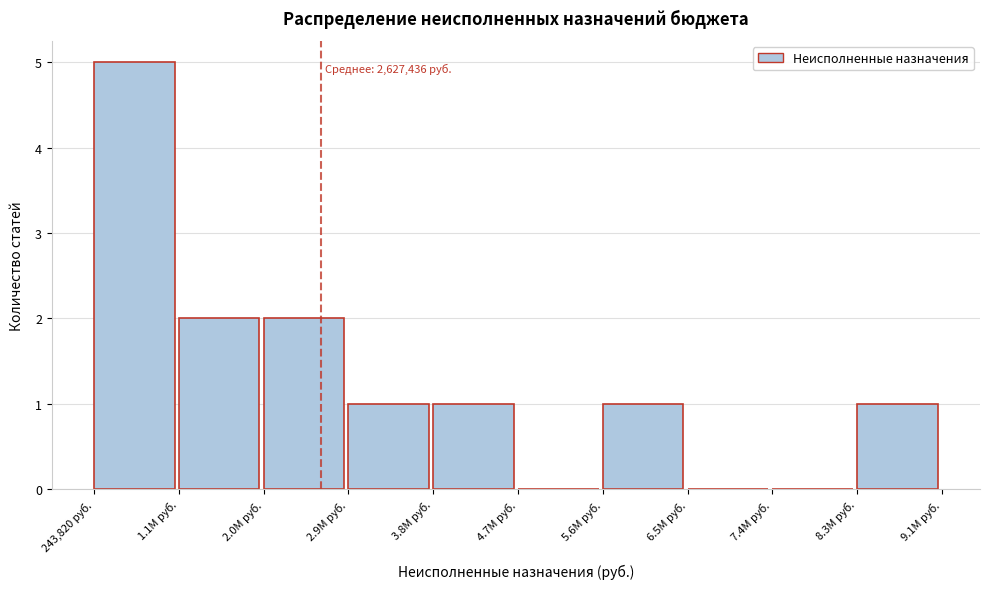

Reading left to right, extract all data points from this chart.

243,820 руб.=5	1.1M руб.=2	2.0M руб.=2	2.9M руб.=1	3.8M руб.=1	4.7M руб.=0	5.6M руб.=1	6.5M руб.=0	7.4M руб.=0	8.3M руб.=1